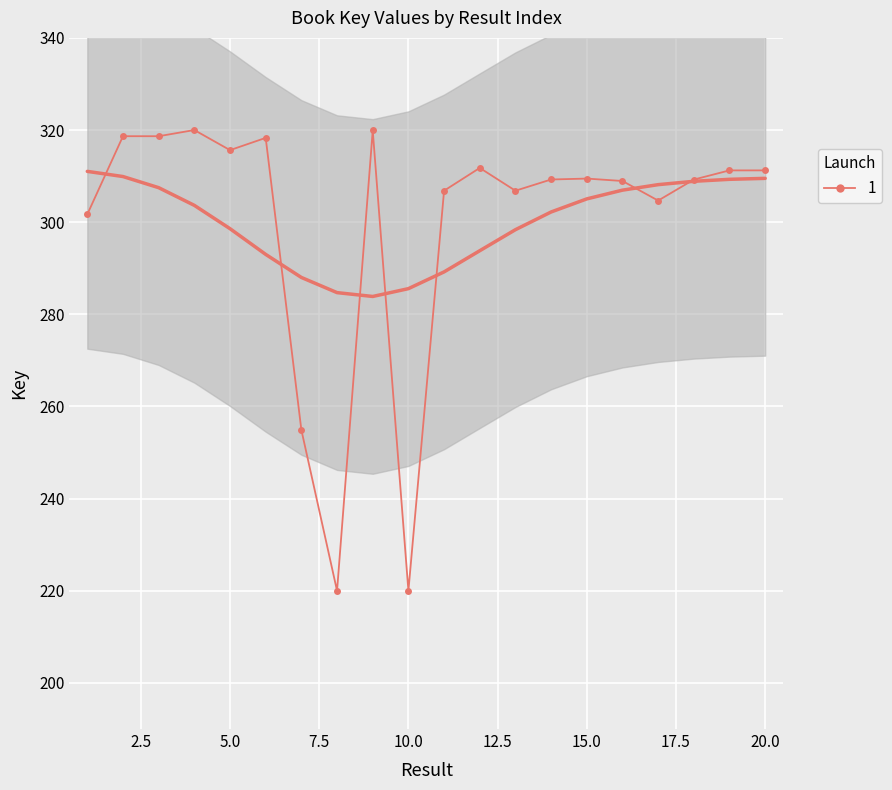

What is the value of the 9th point from the left?

319.9